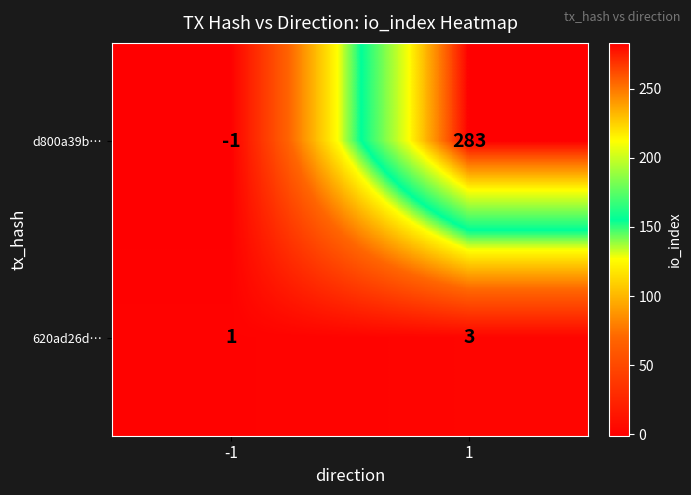

True or false: 620ad26d… has a value of 1 at -1.

True